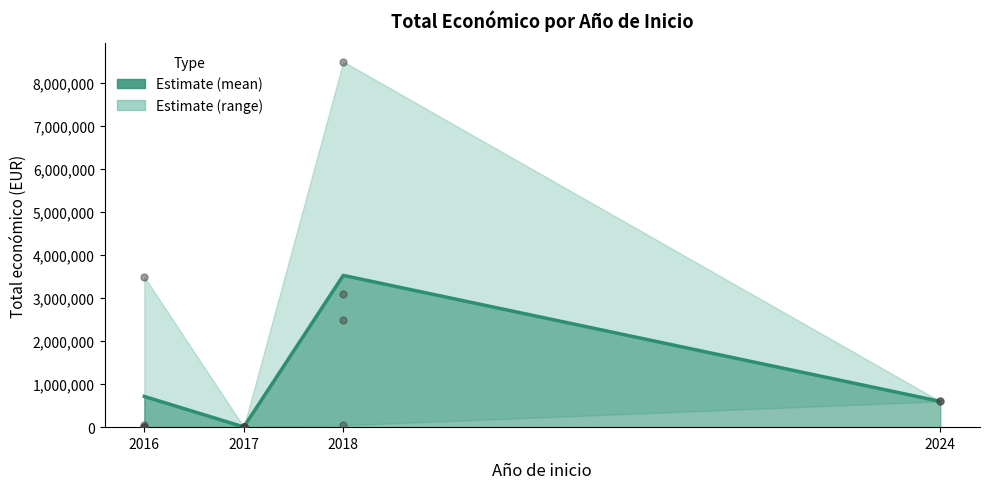

Which has a higher value, 2018 or 2024?

2018